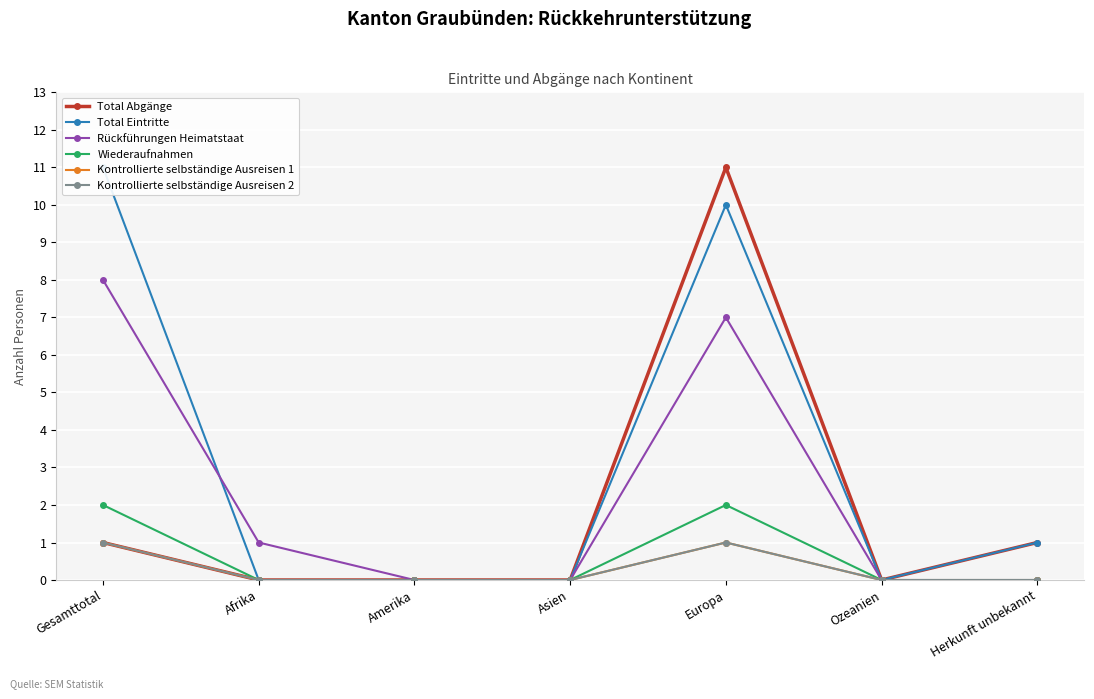

What is the sum of all Total Abgänge values?

13